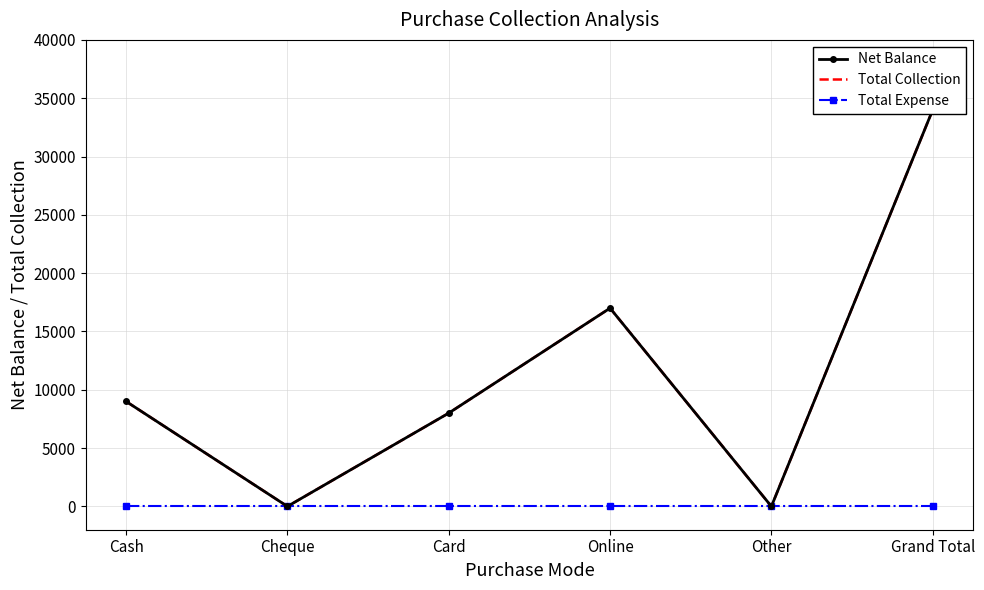

How many lines are shown in the chart?

3